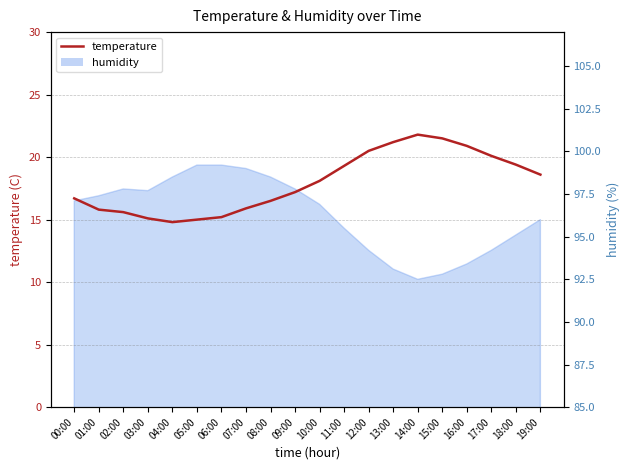

Where does the data first go above 18?

10:00